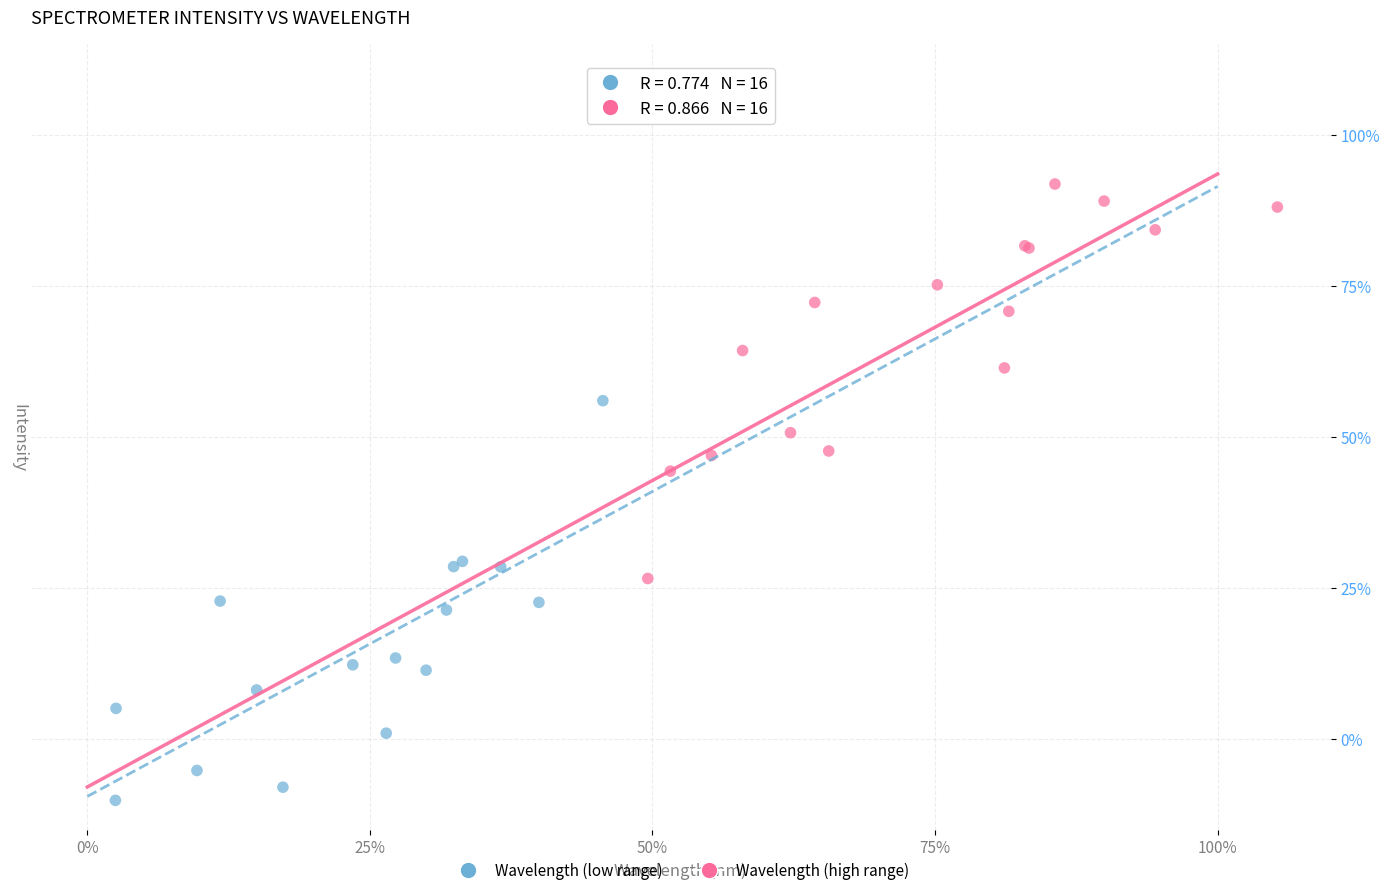

What are all the series names shown in the legend?

Wavelength (low range), Wavelength (high range)